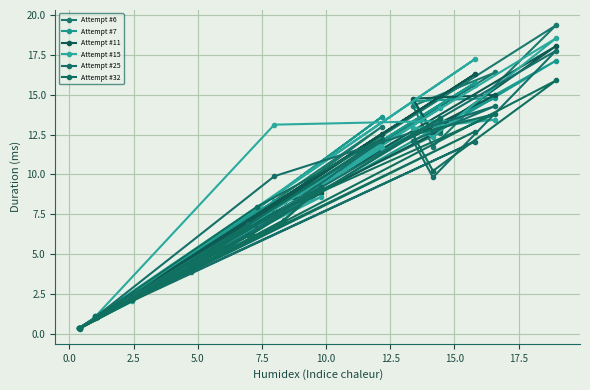

Reading left to right, what are all the values shown in this chart?

Attempt #6: 6.9	4.5	9.7	8.3	0.4	7.3	13.0	2.2	0.4	19.4	11.7	14.3	16.4	8.0	1.0	15.6	1.1	6.9	12.6
Attempt #7: 6.5	4.8	9.2	8.3	0.4	7.8	13.6	2.2	0.4	17.1	12.5	14.6	14.8	8.3	1.0	15.7	1.1	7.6	13.4
Attempt #11: 7.1	4.2	8.8	8.3	0.4	7.2	12.5	2.2	0.4	18.1	12.6	14.8	15.0	8.0	1.0	16.3	1.1	6.7	12.8
Attempt #15: 6.5	4.5	8.6	7.8	0.4	6.7	11.7	2.0	0.4	18.5	12.3	12.9	13.4	13.1	1.1	17.2	1.1	6.5	14.2
Attempt #25: 6.9	3.9	9.2	7.1	0.3	6.6	12.1	2.3	0.4	17.8	9.8	12.1	14.3	9.9	1.1	12.1	1.1	6.3	13.5
Attempt #32: 6.2	4.4	9.2	7.1	0.4	8.0	12.2	2.1	0.4	15.9	10.2	12.5	13.8	7.6	1.1	12.7	1.0	6.3	13.5